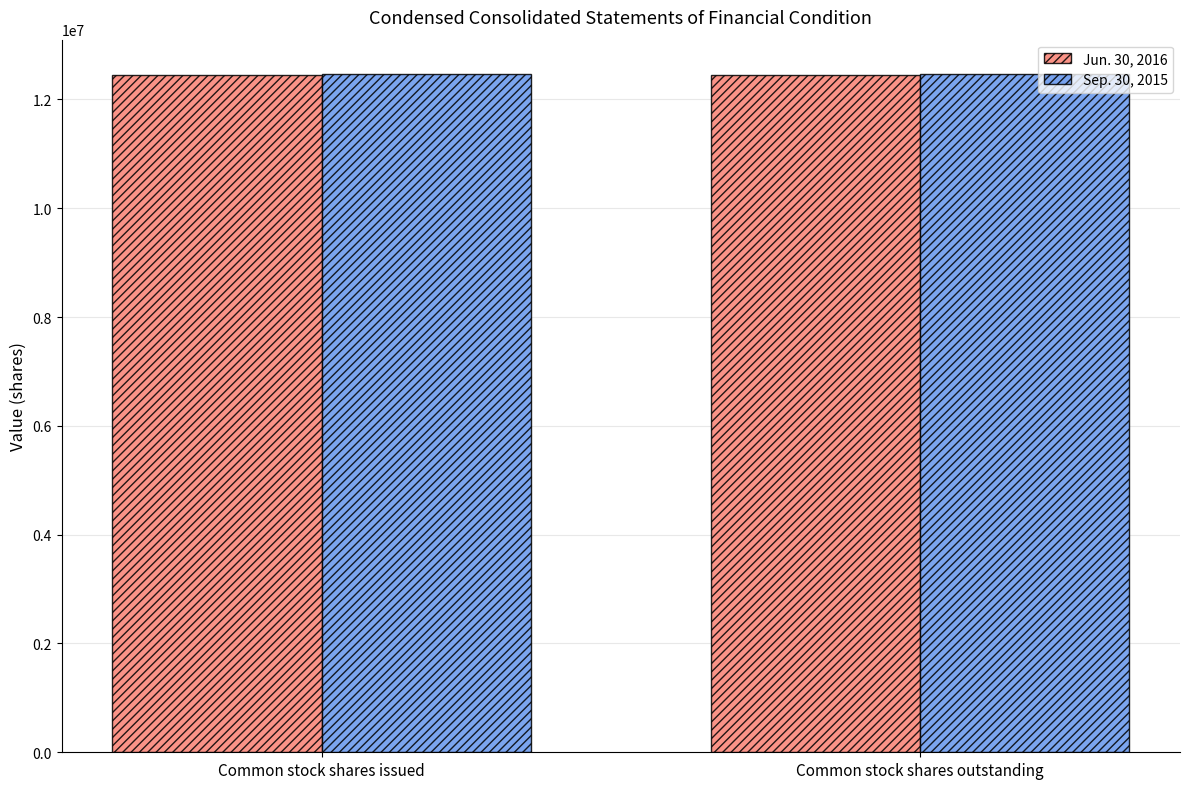

True or false: Sep. 30, 2015 has a value of 4238516 at Common stock shares issued.

False